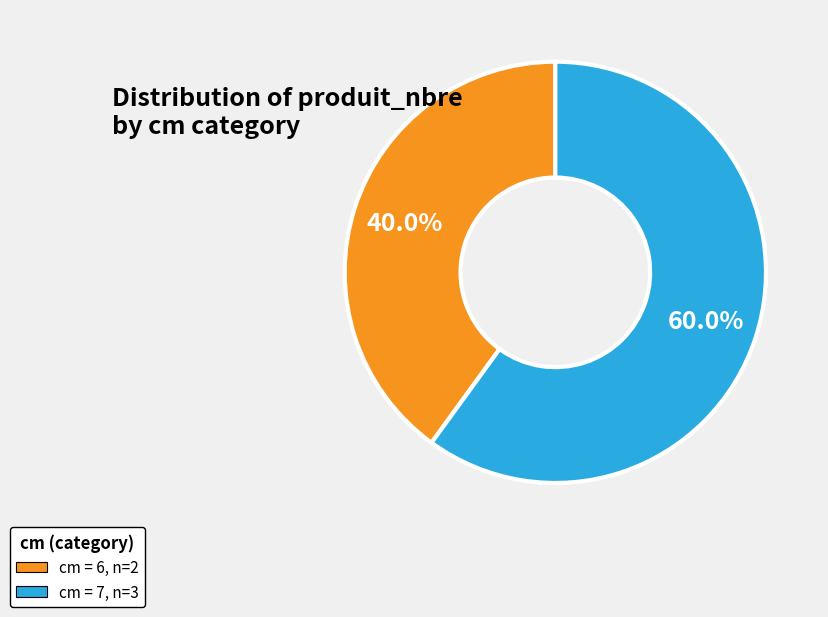

Count the number of slices in the pie.

2